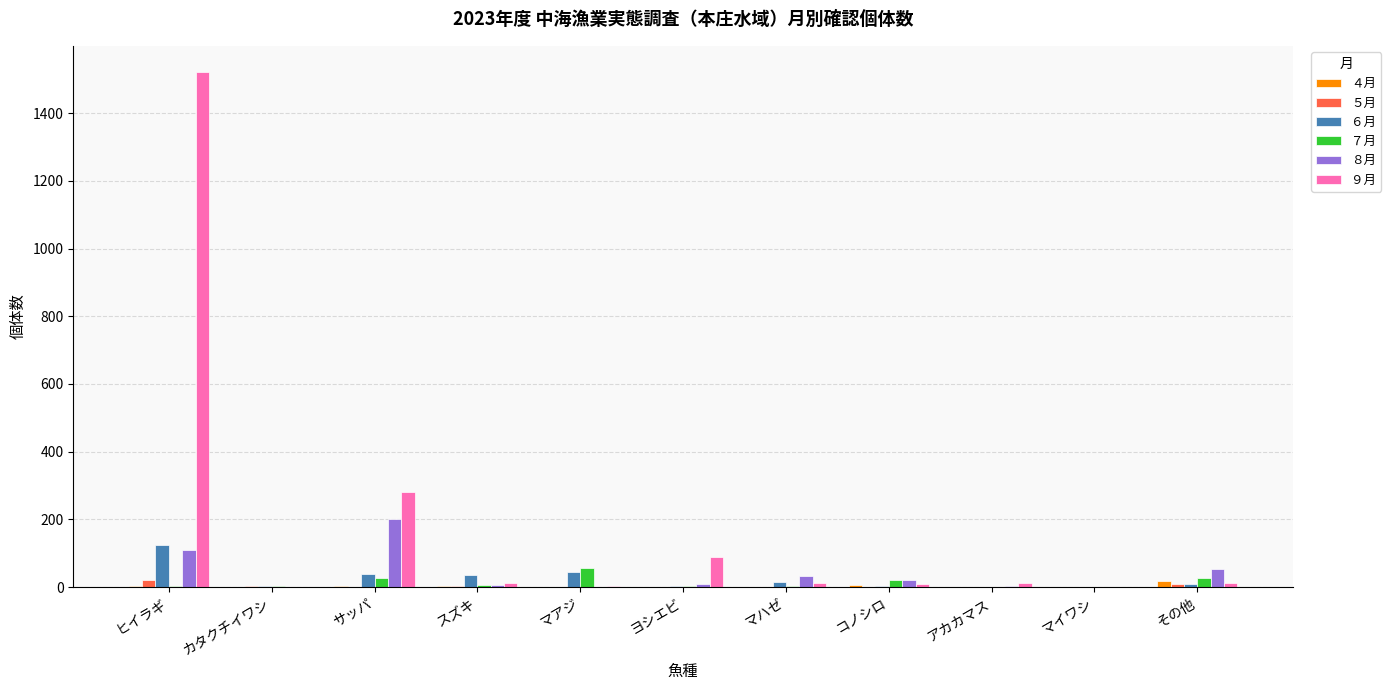

What is the sum of the ８月 values at サッパ and その他?

254.0